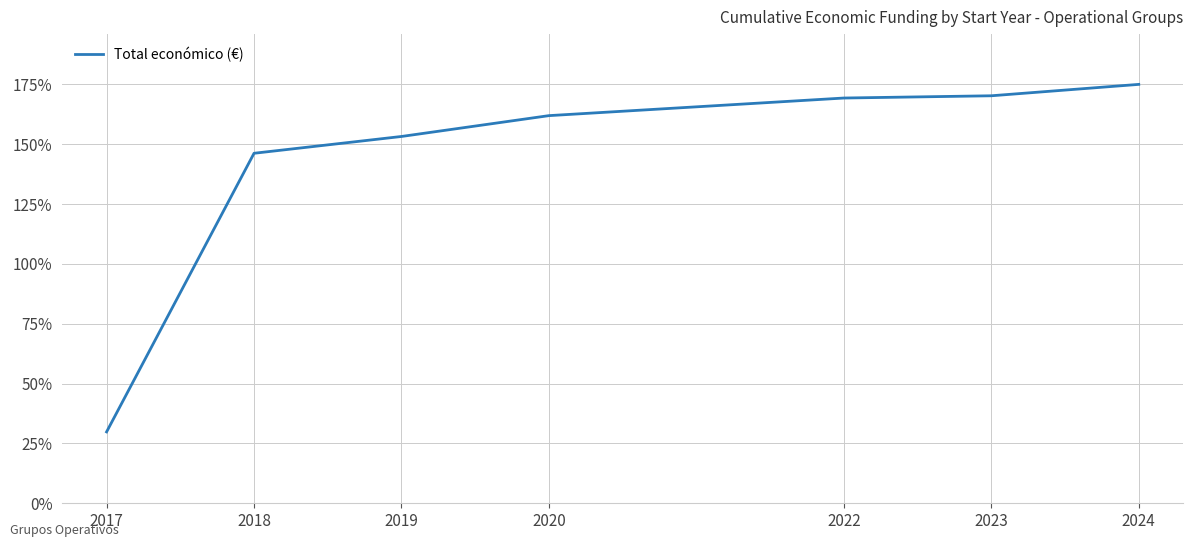

Reading left to right, list all the values displayed in this chart.

2017=29.8	2018=146.2	2019=153.2	2020=161.9	2022=169.3	2023=170.2	2024=175.0